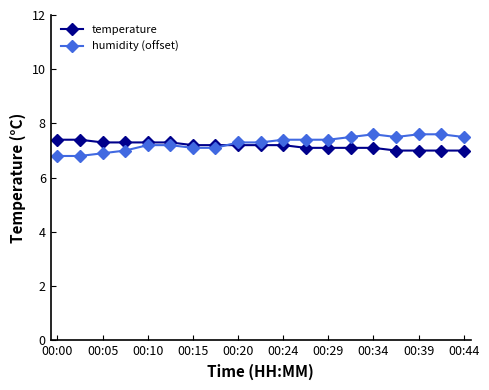

What is the average value of the temperature series?

7.2